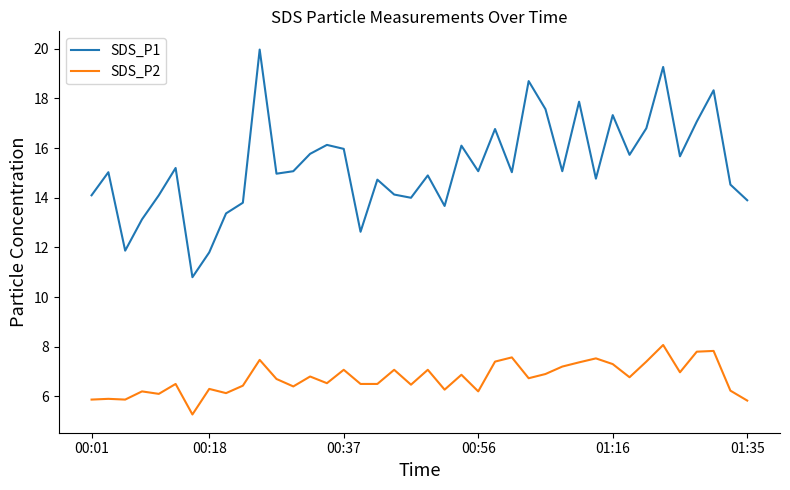

Does the chart have visible grid lines?

No